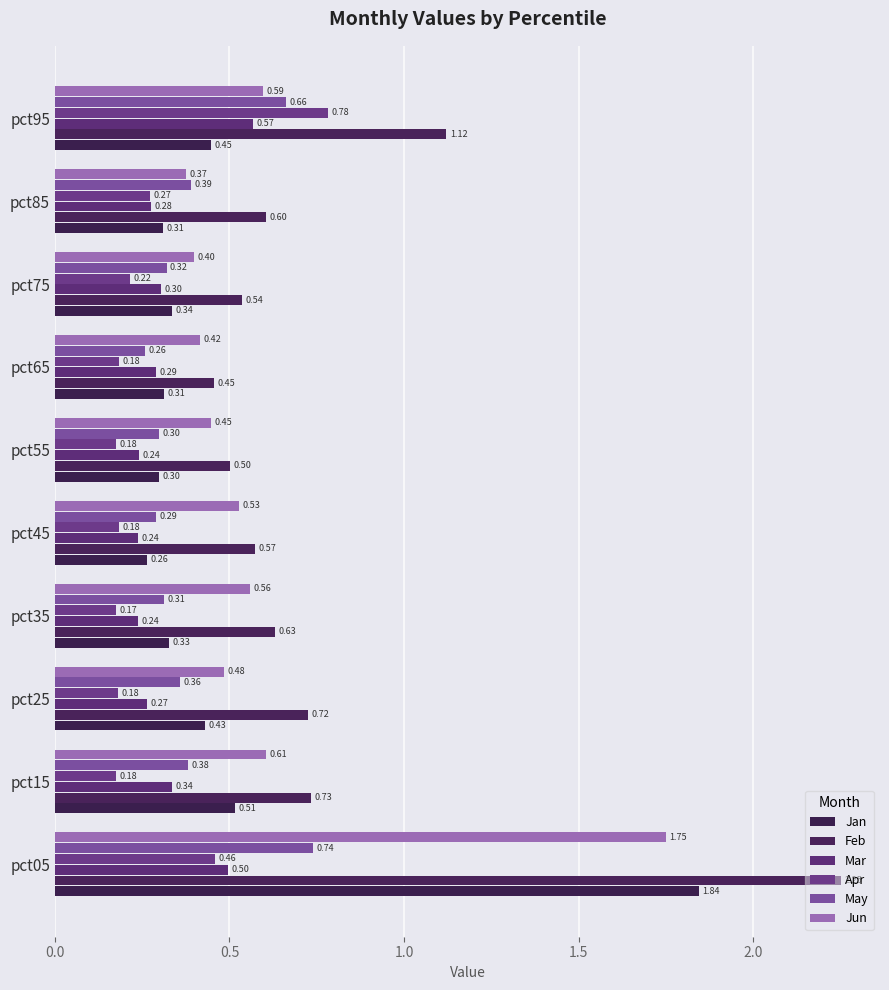

Count the number of data series in this chart.

6